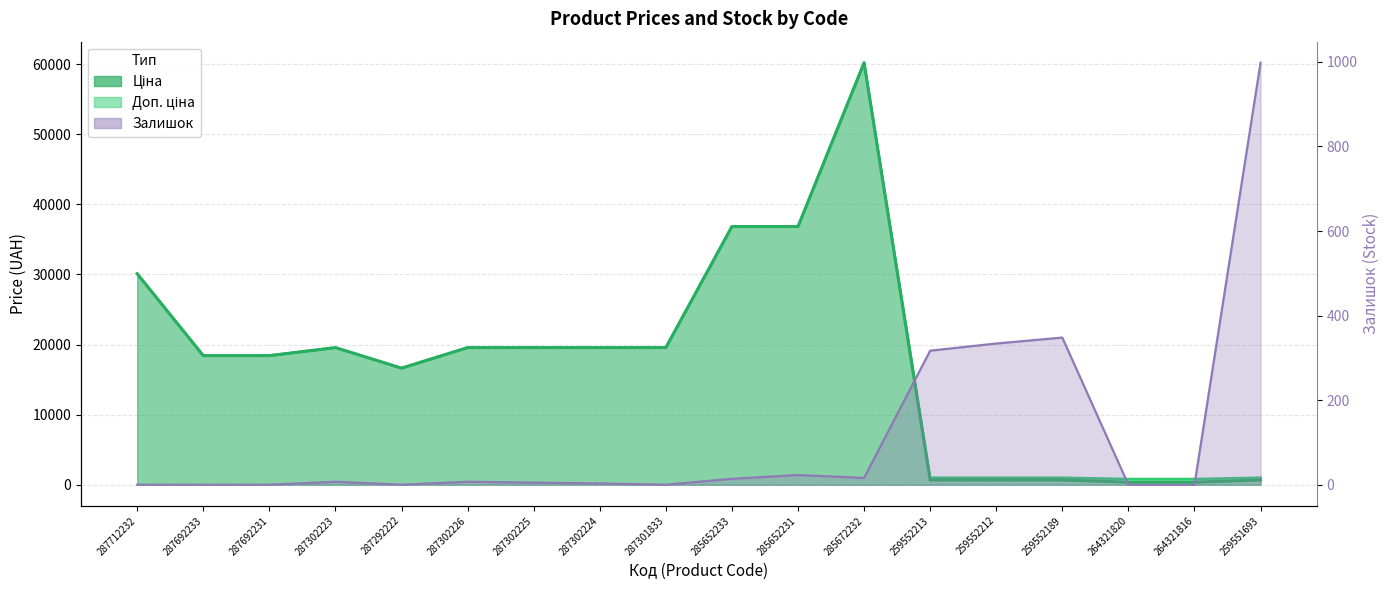

Reading right to left, extract all data points from this chart.

Ціна: 679.8	372.8	372.8	679.8	679.8	679.8	60205.6	36841.8	36841.8	19564.9	19564.9	19564.9	19564.9	16636.8	19564.9	18420.9	18420.9	30102.8
Доп. ціна: 1004.1	818.0	818.0	1004.1	1004.1	1004.1	60205.6	36841.8	36841.8	19564.9	19564.9	19564.9	19564.9	16636.8	19564.9	18420.9	18420.9	30102.8
Залишок: 998.0	0.0	0.0	348.0	334.0	317.0	16.0	23.0	14.0	0.0	3.0	5.0	7.0	0.0	7.0	0.0	0.0	0.0